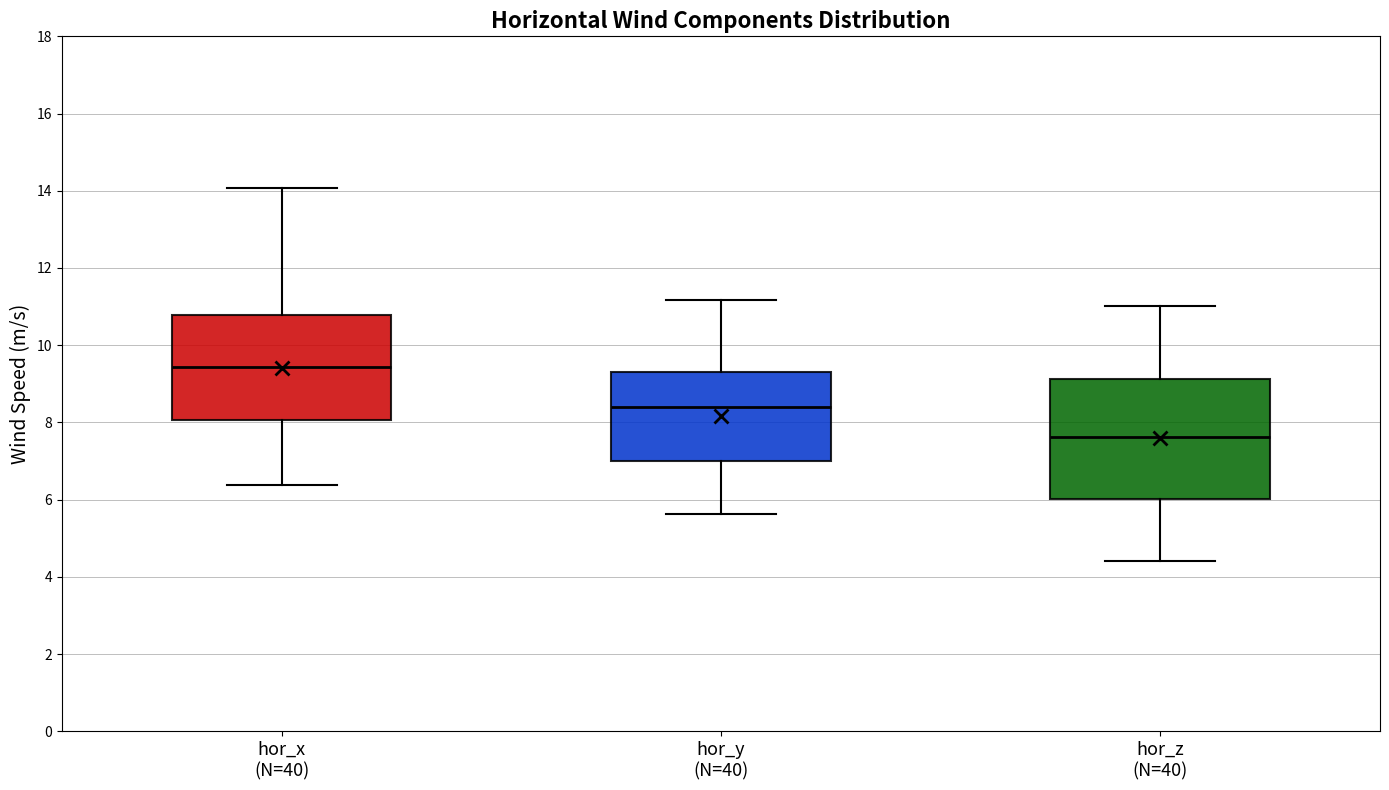

Which box has the highest median line?

hor_x (N=40)